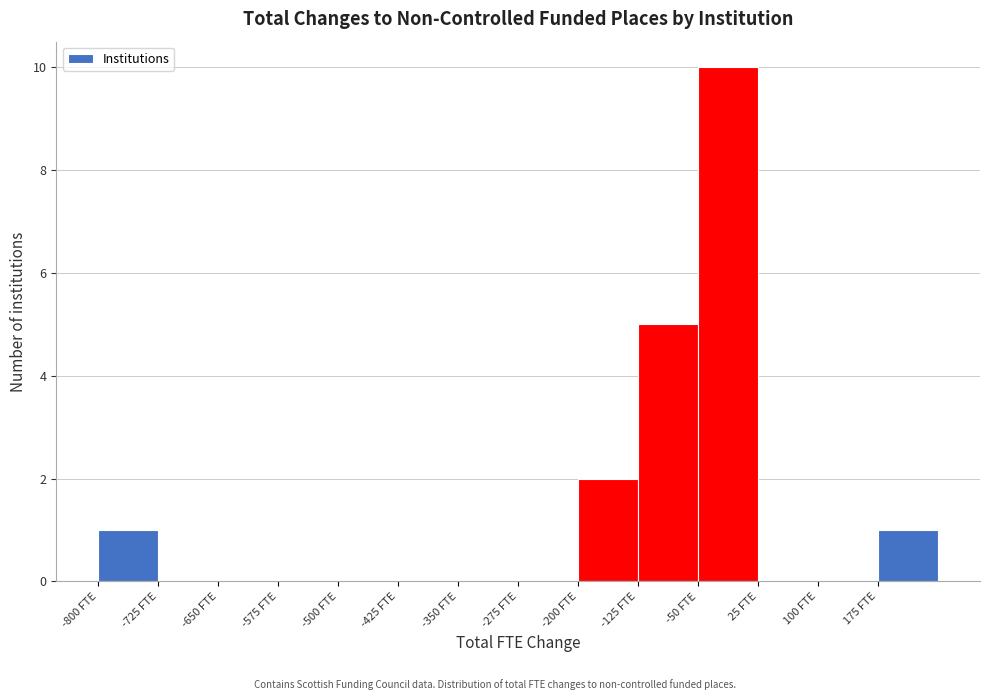

Reading left to right, transcribe this chart: for each bar, give the range it covers on the x-axis and its height. Neither the bar edges nor the heights are printed on the chart, so give them approximately, as read against the axes.

-800 to -725: 1
-725 to -650: 0
-650 to -575: 0
-575 to -500: 0
-500 to -425: 0
-425 to -350: 0
-350 to -275: 0
-275 to -200: 0
-200 to -125: 2
-125 to -50: 5
-50 to 25: 10
25 to 100: 0
100 to 175: 0
175 to 250: 1